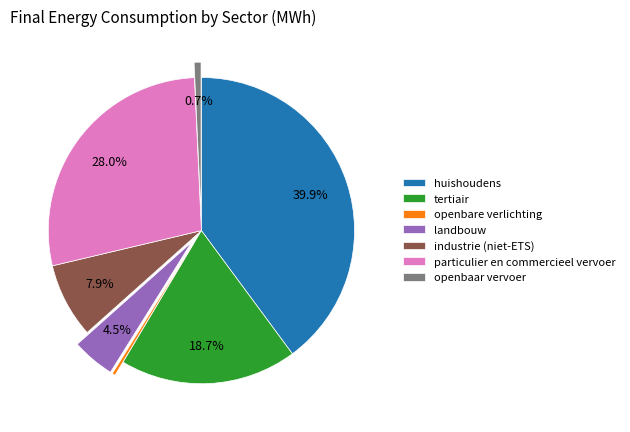

How much of the chart is everything except openbaar vervoer?

99.3%